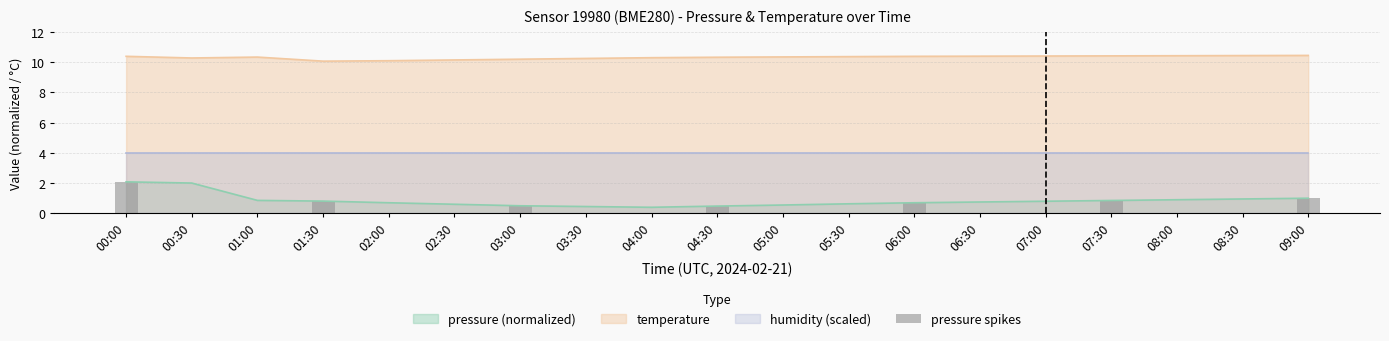

The temperature series shows 10.4 at 09:00. True or false?

True